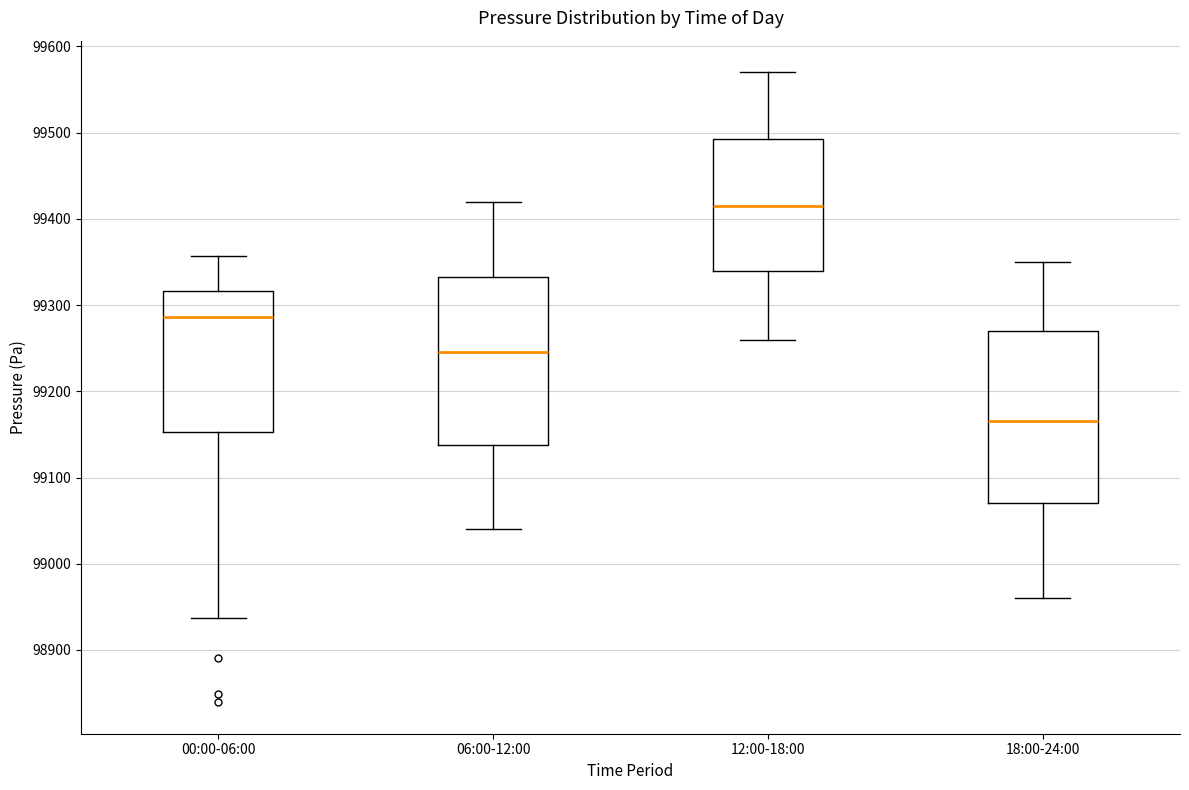

Where does the upper whisker of the box for 12:00-18:00 end on the y-axis? The values are not printed on the chart, so give them approximately, as read against the axis.

99570